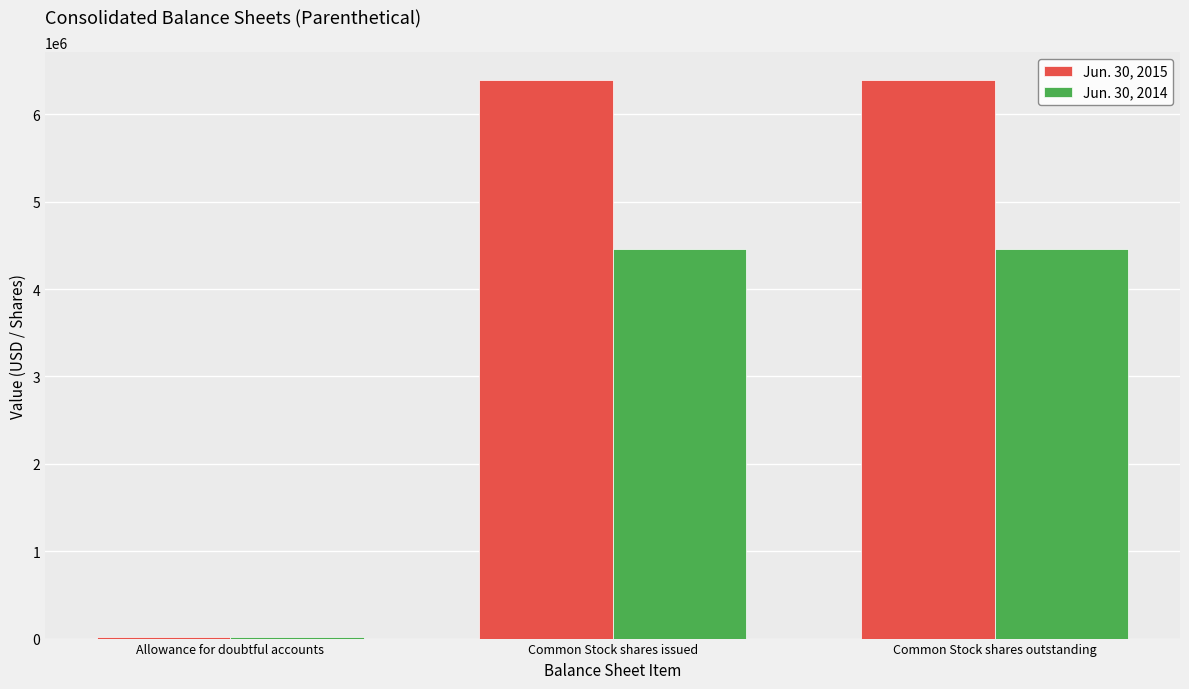

How many data points does each series have?

3